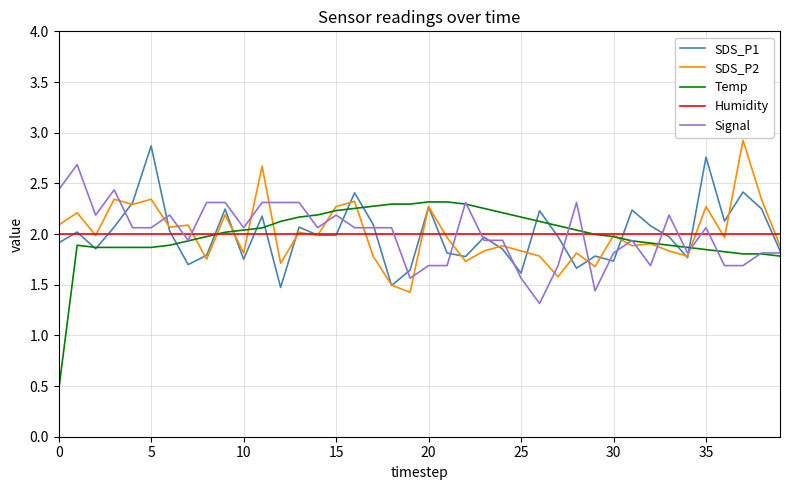

True or false: Signal and Humidity cross at least once.

True